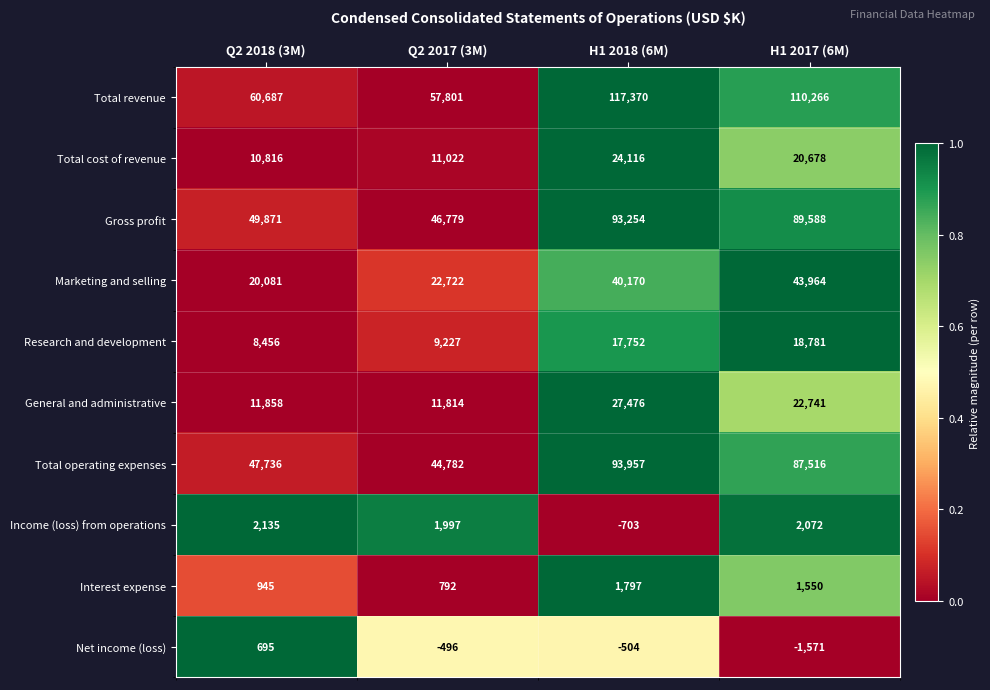

Count the number of data series in this chart.

10